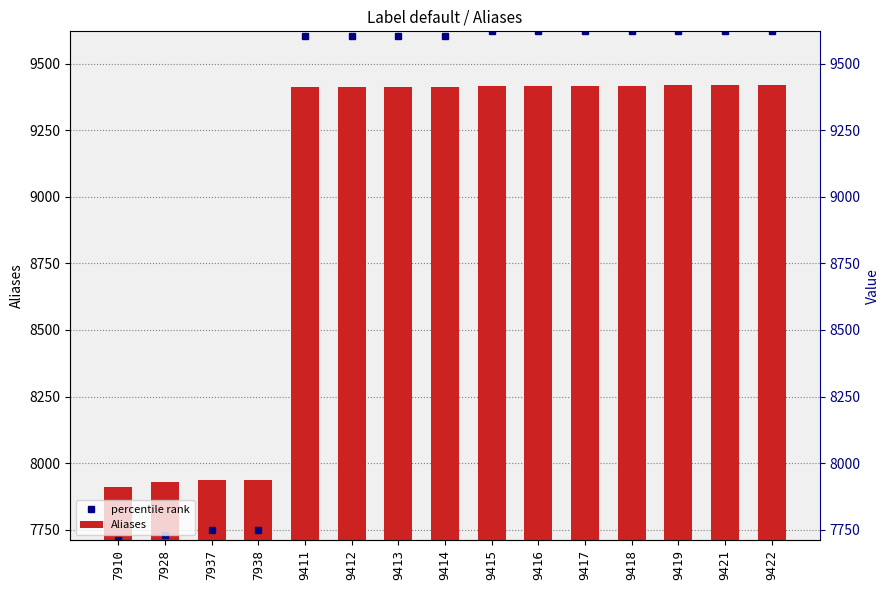

At which label does the data first exceed 9414?

9415